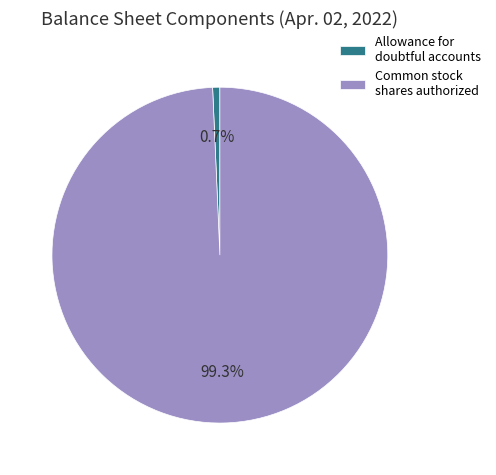

How many segments does this pie chart have?

2